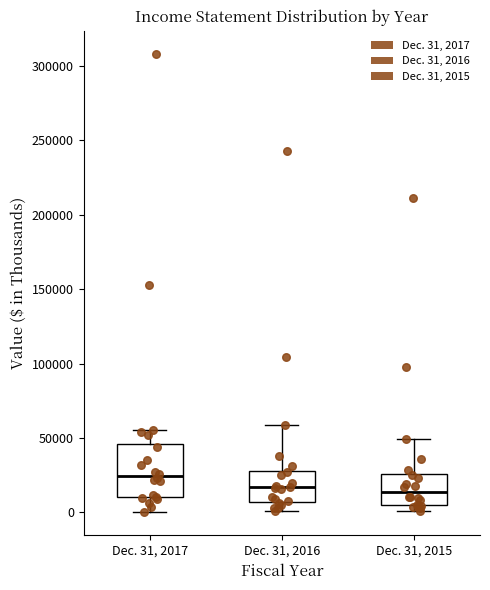

Where is the upper edge of the box for Dec. 31, 2015 on the y-axis? The values are not printed on the chart, so give them approximately, as read against the axis.

25000